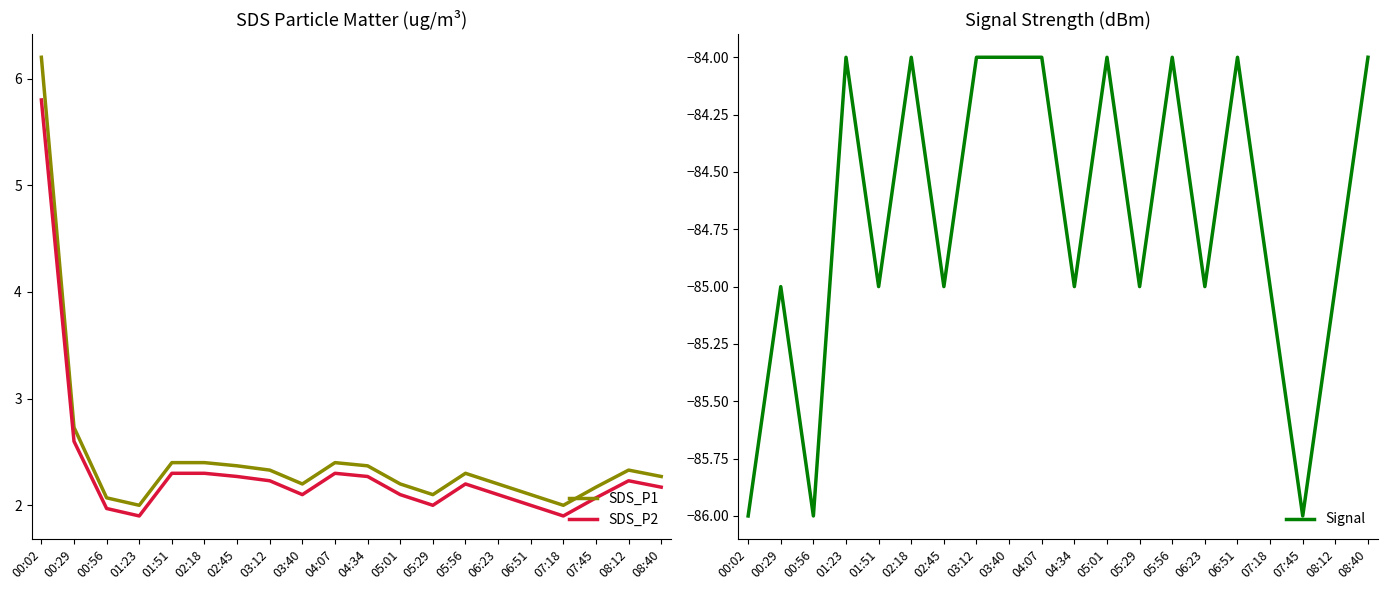

True or false: Signal has more than 2 interior local peaks.

True